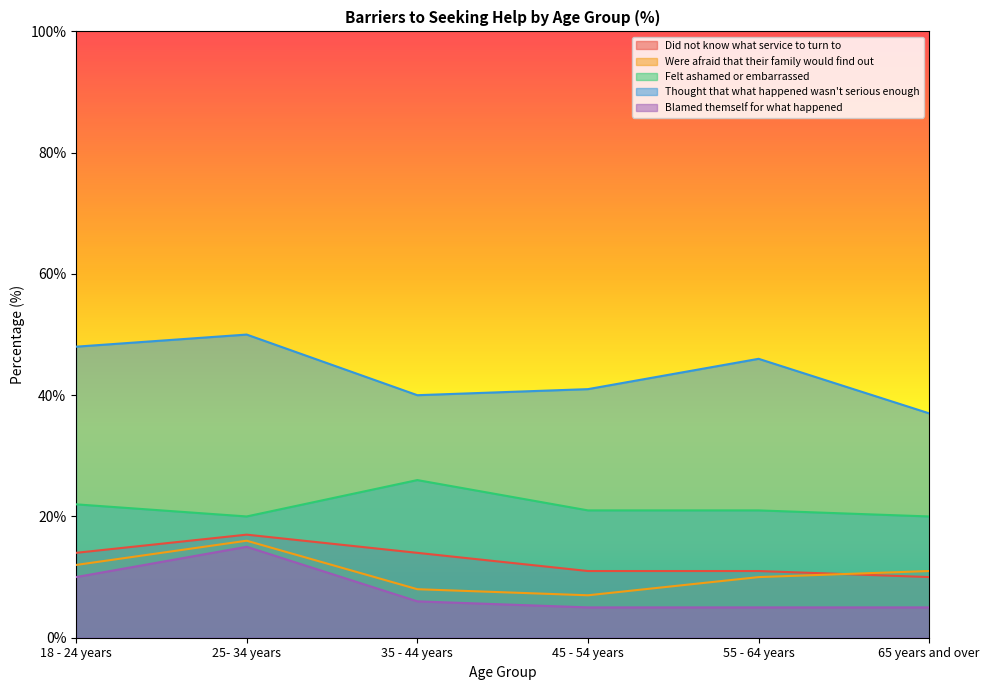

True or false: Thought that what happened wasn't serious enough and Did not know what service to turn to intersect in this chart.

False